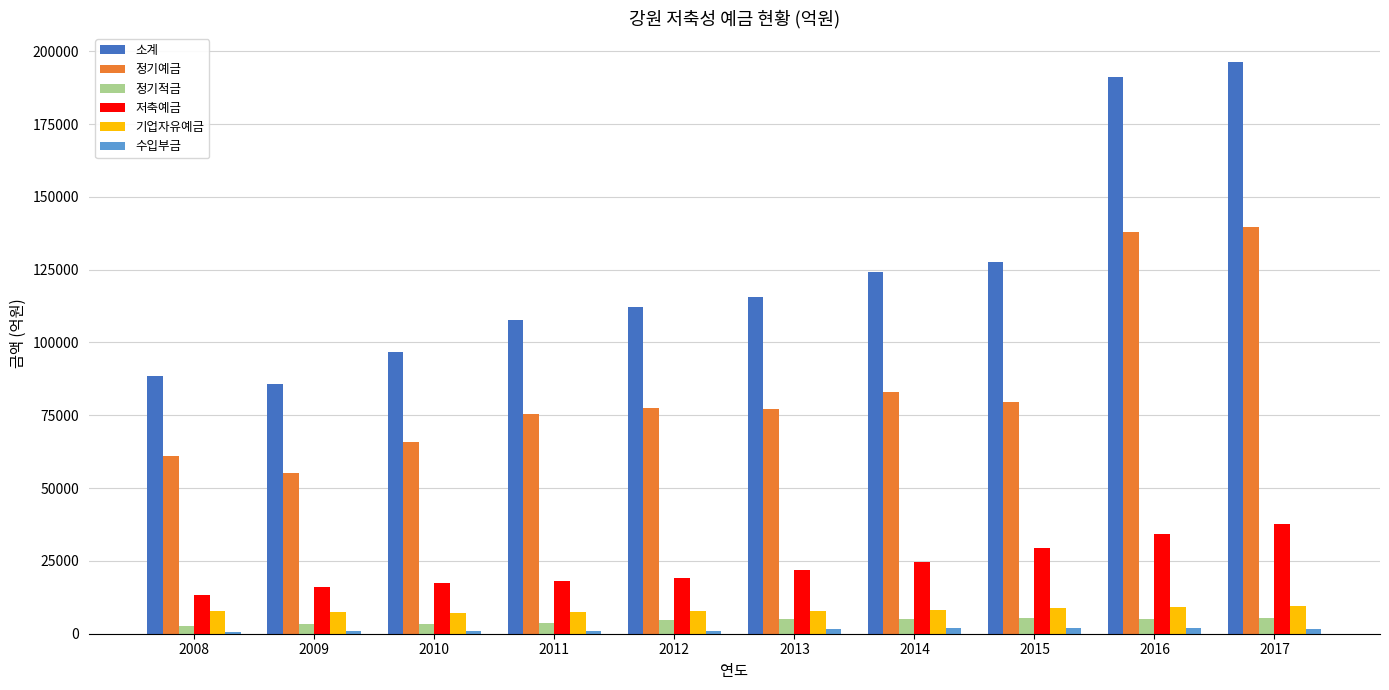

How many values in the 저축예금 series are below 21971?

5